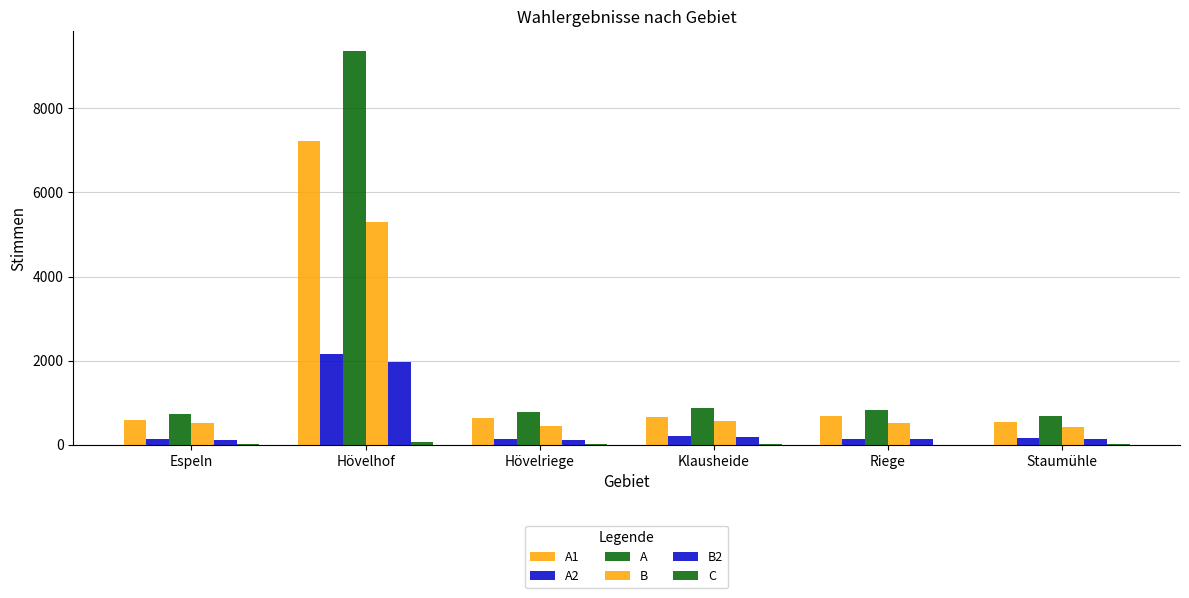

Between Espeln and Hövelhof, which series saw the biggest shift?

A